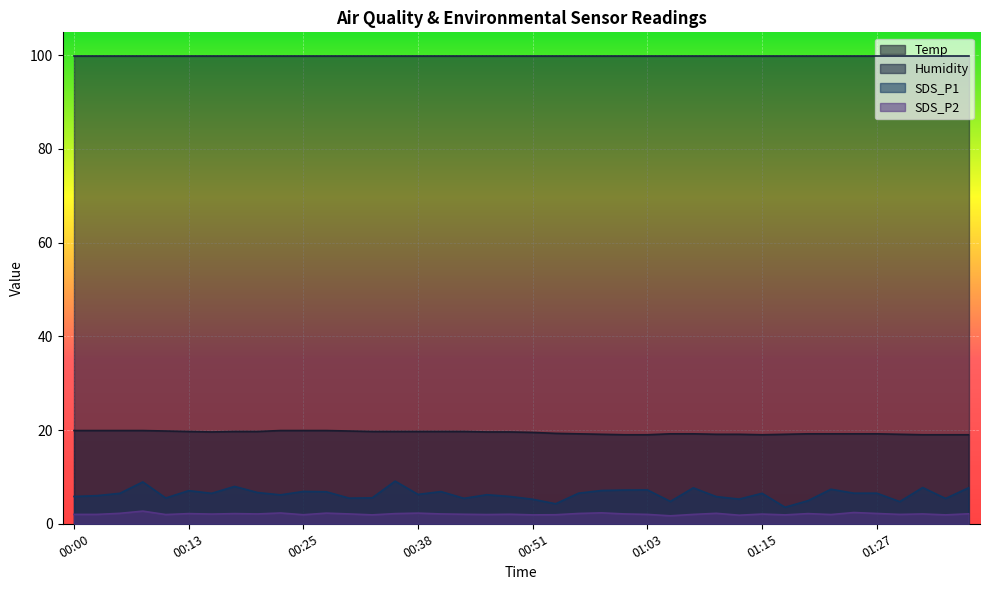

What is the greatest value displayed?

99.9